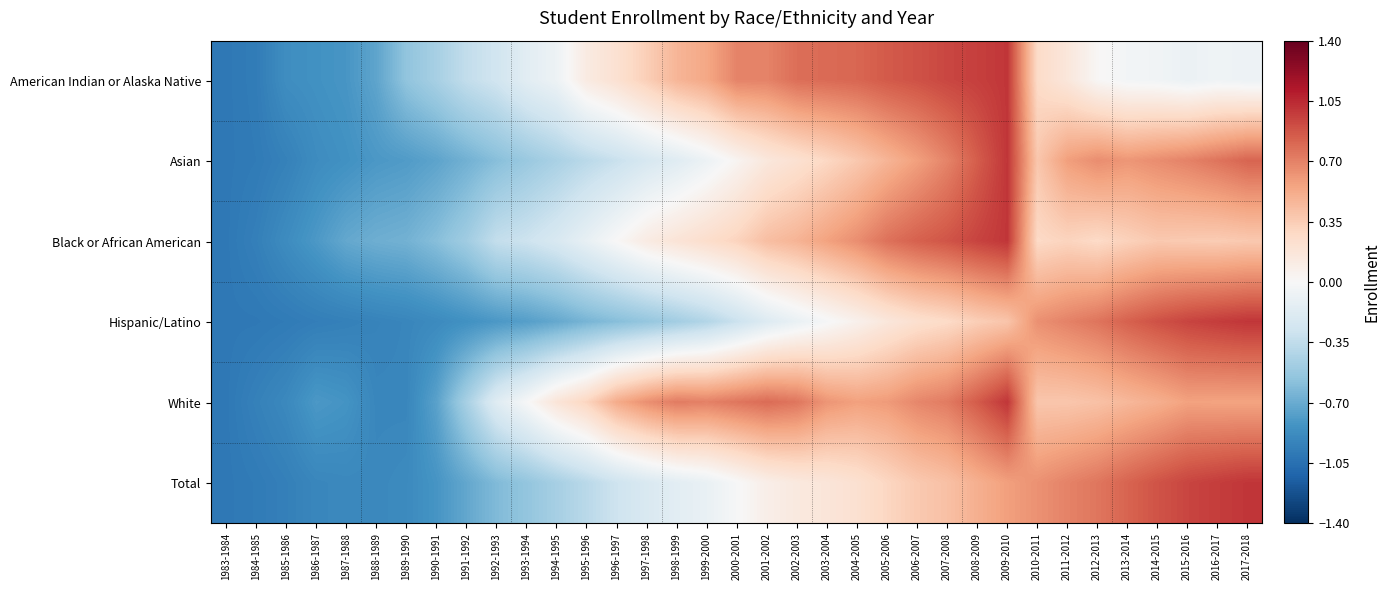

Which has a higher value, 1999-2000 or 2007-2008?

2007-2008